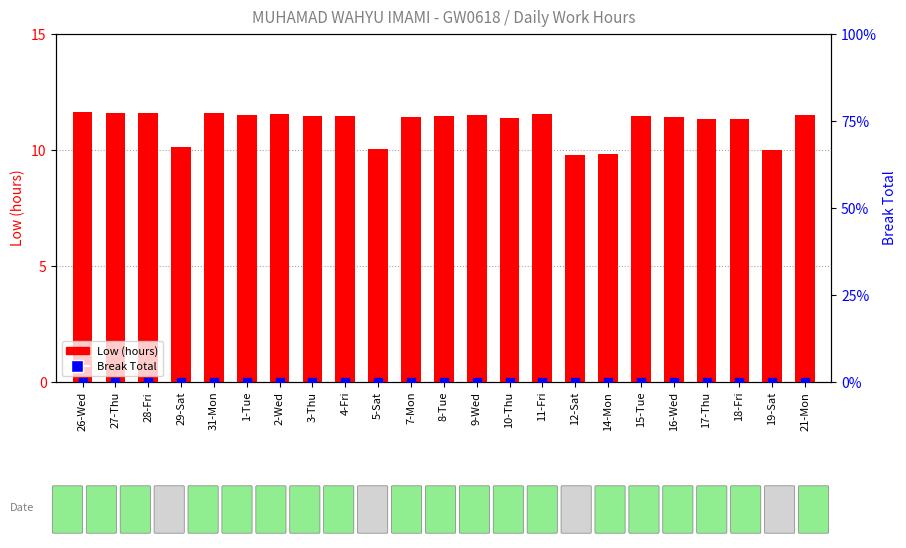

What are all the series names shown in the legend?

Low (hours), Break Total